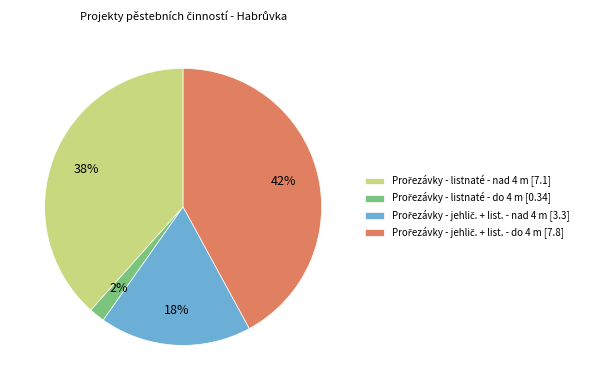

To the nearest percent, what is the difference between the largest and smallest slice percentages?

40%